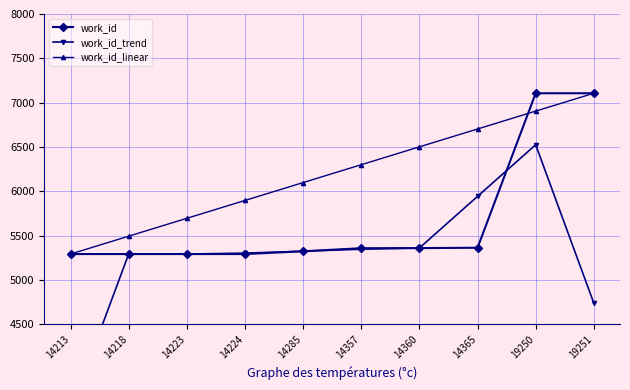

Between 14218 and 14224, which is larger?

14218